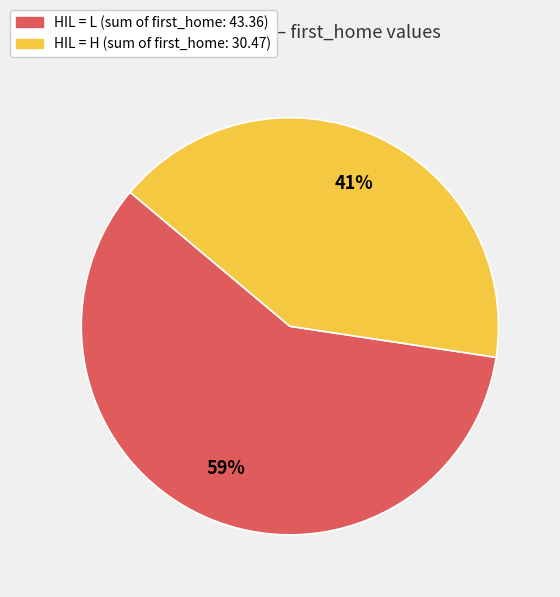

Is there any slice that represents more than half of the pie?

Yes